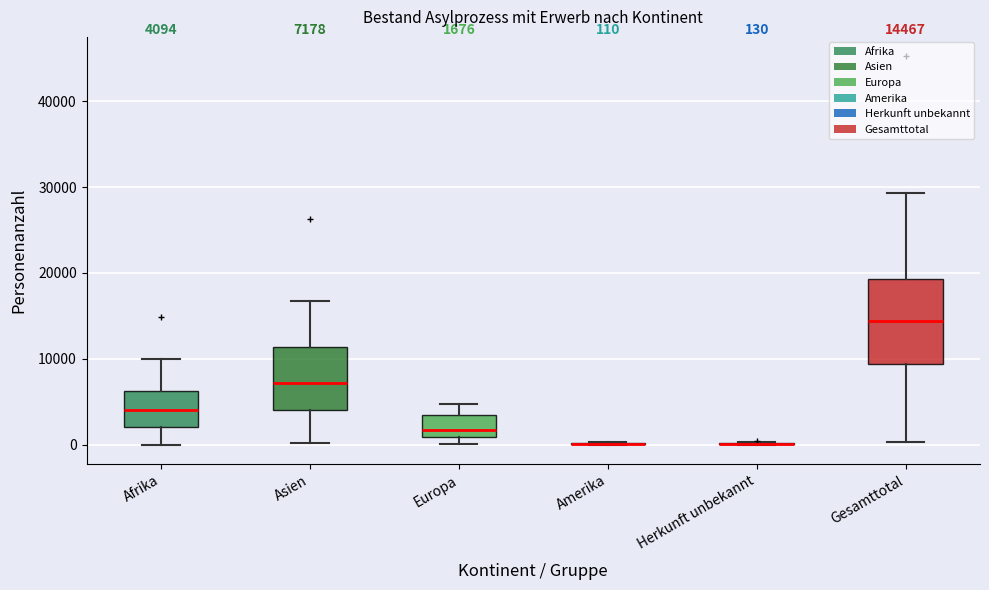

Comparing the boxes themselves (not the whiskers), which one is the tallest?

Gesamttotal